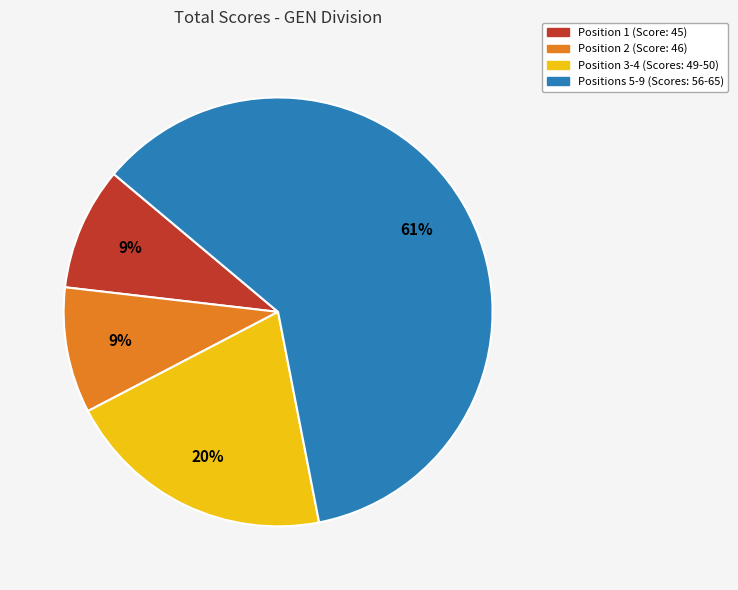

Is there a majority slice in this chart?

Yes